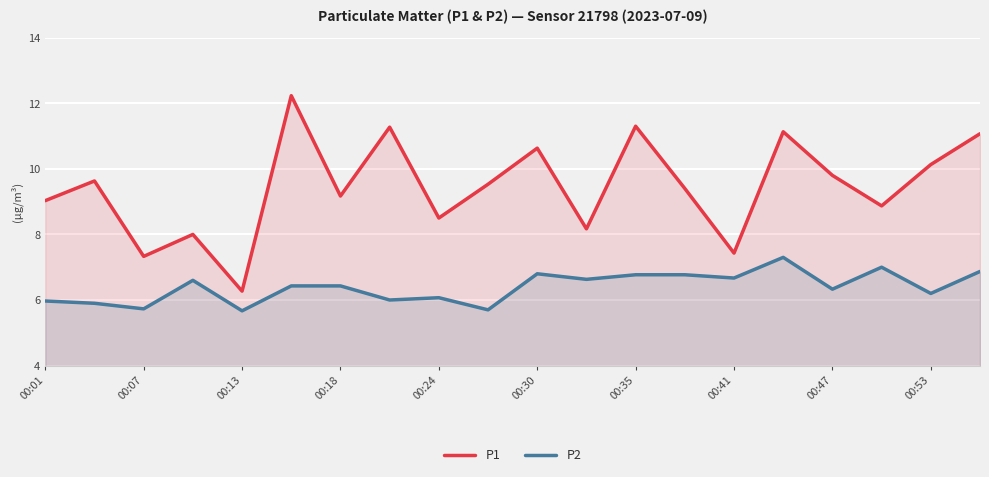

What are all the series names shown in the legend?

P1, P2